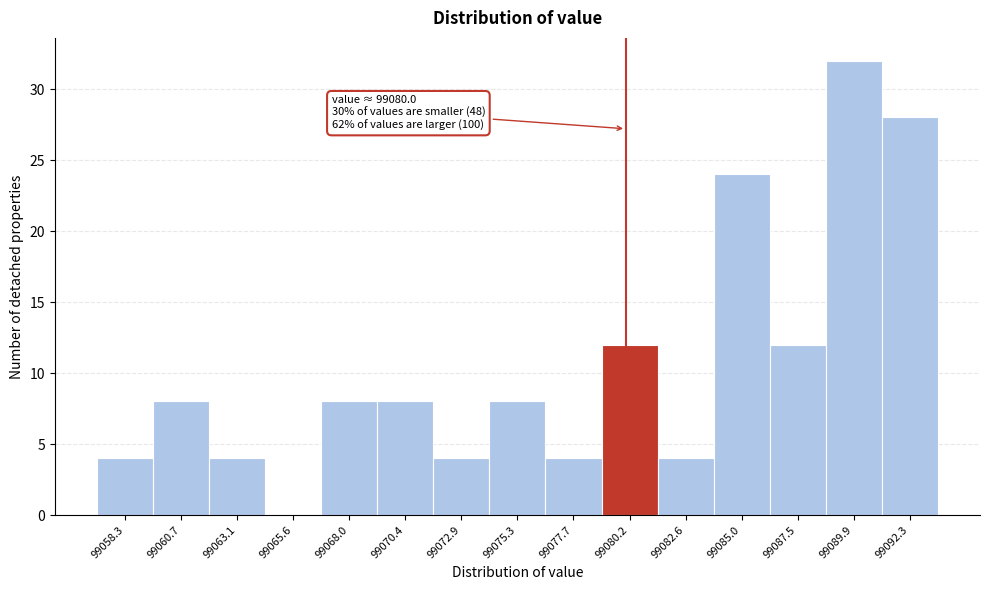

Over which range of the x-axis is the bar tallest?

99088.5 to 99091.0